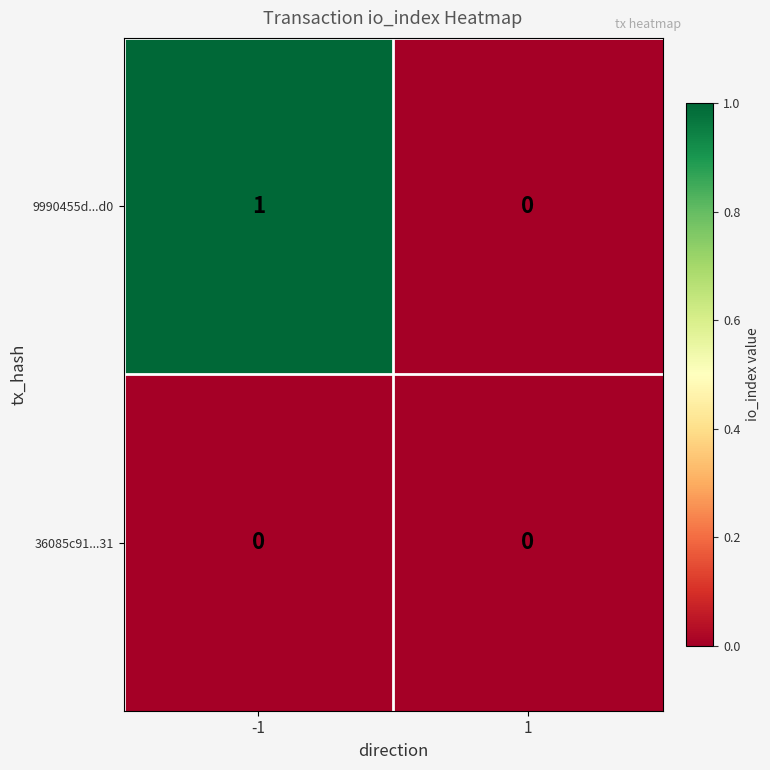

Which series has the largest total across all categories?

9990455d...d0